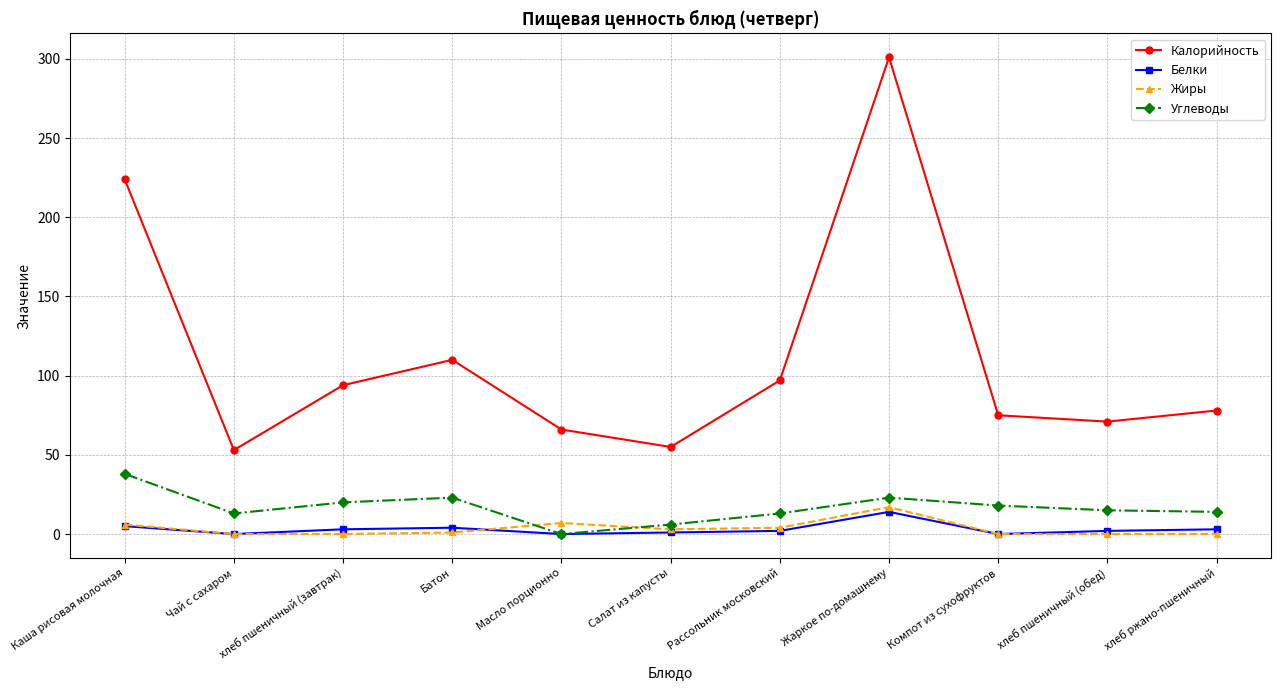

Between Жаркое по-домашнему and Компот из сухофруктов, which series saw the biggest shift?

Калорийность